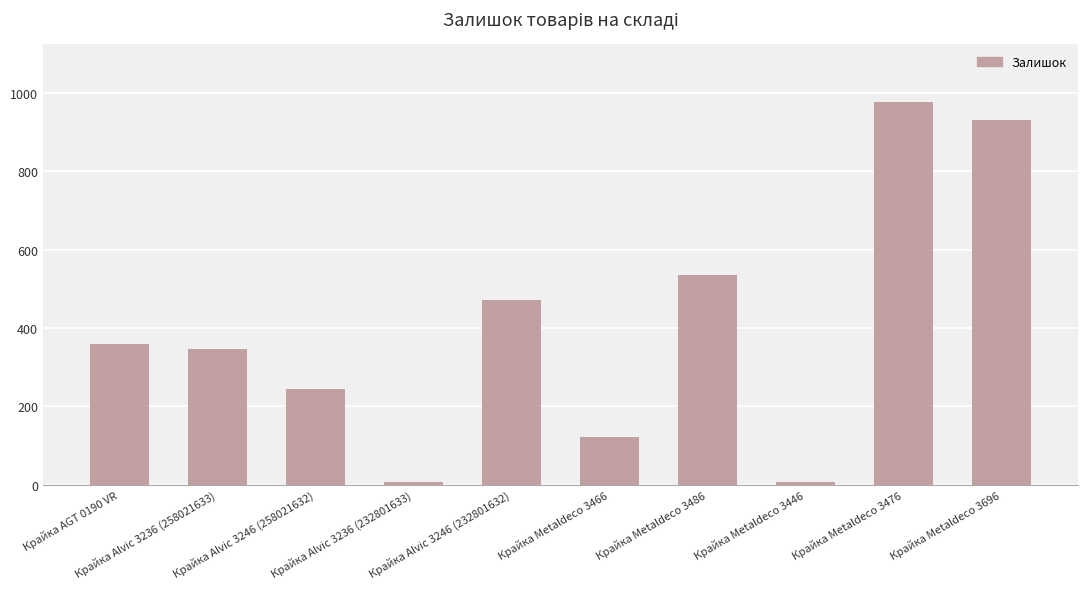

What is the smallest value displayed?

7